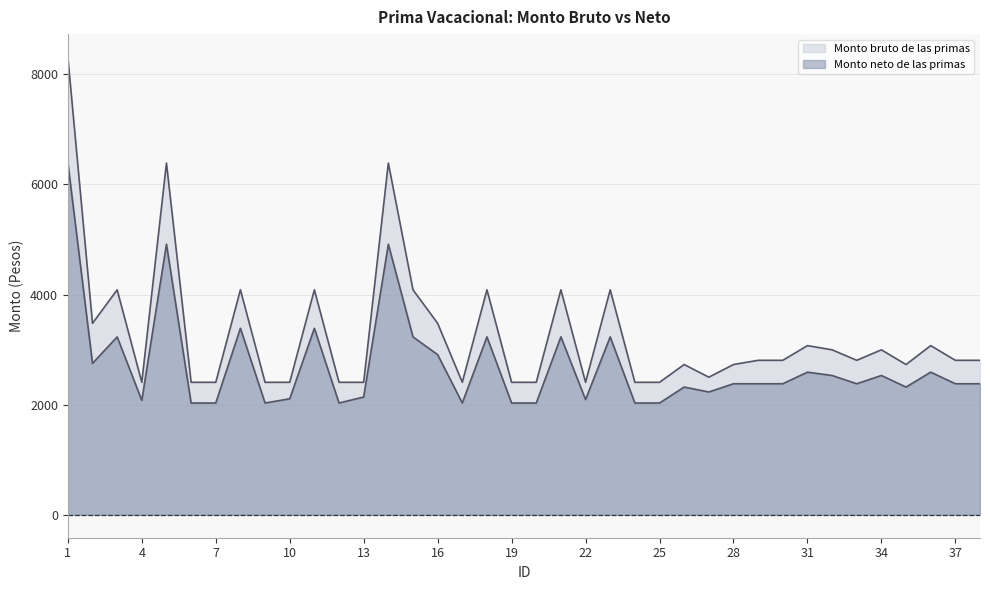

Reading right to left, transcribe all the data shown in this chart.

Monto bruto de las primas: 2805.9	2805.9	3072.9	2729.3	2996.3	2805.9	2996.3	3072.9	2805.9	2805.9	2729.3	2499.5	2729.3	2406.5	2406.5	4086.4	2406.5	4086.4	2406.5	2406.5	4086.4	2406.5	3477.5	4086.4	6387.5	2406.5	2406.5	4086.4	2406.5	2406.5	4086.4	2406.5	2406.5	6387.5	2406.5	4086.4	3477.5	8313.7
Monto neto de las primas: 2380.4	2380.4	2590.5	2320.2	2530.3	2380.4	2530.3	2590.5	2380.4	2380.4	2380.2	2230.8	2320.2	2030.4	2030.4	3231.3	2092.1	3231.3	2030.4	2030.4	3231.3	2030.4	2908.7	3231.3	4913.7	2139.4	2030.4	3387.5	2107.5	2030.4	3387.5	2030.4	2030.4	4913.7	2077.7	3231.3	2750.3	6394.2